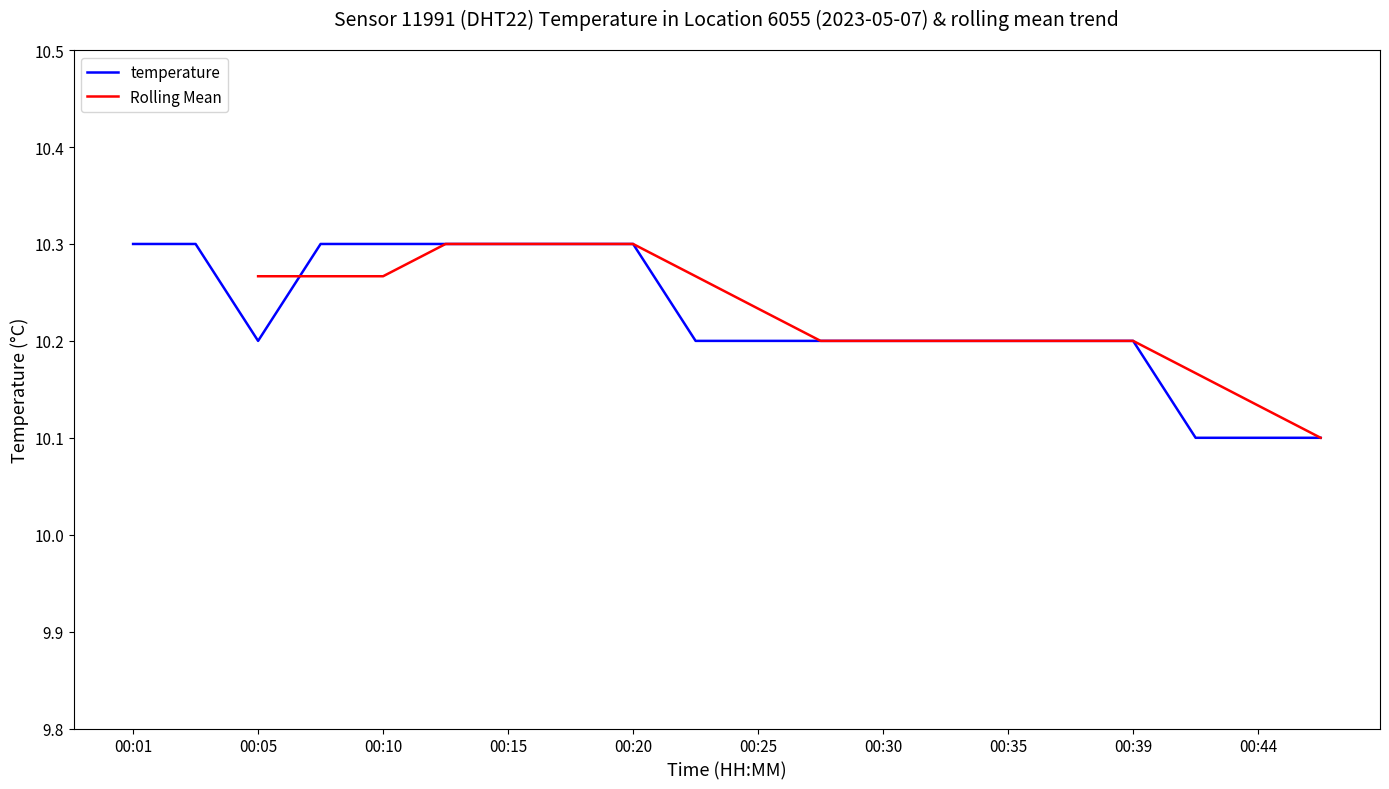

Is it true that the value at 00:32 is 10.2?

True